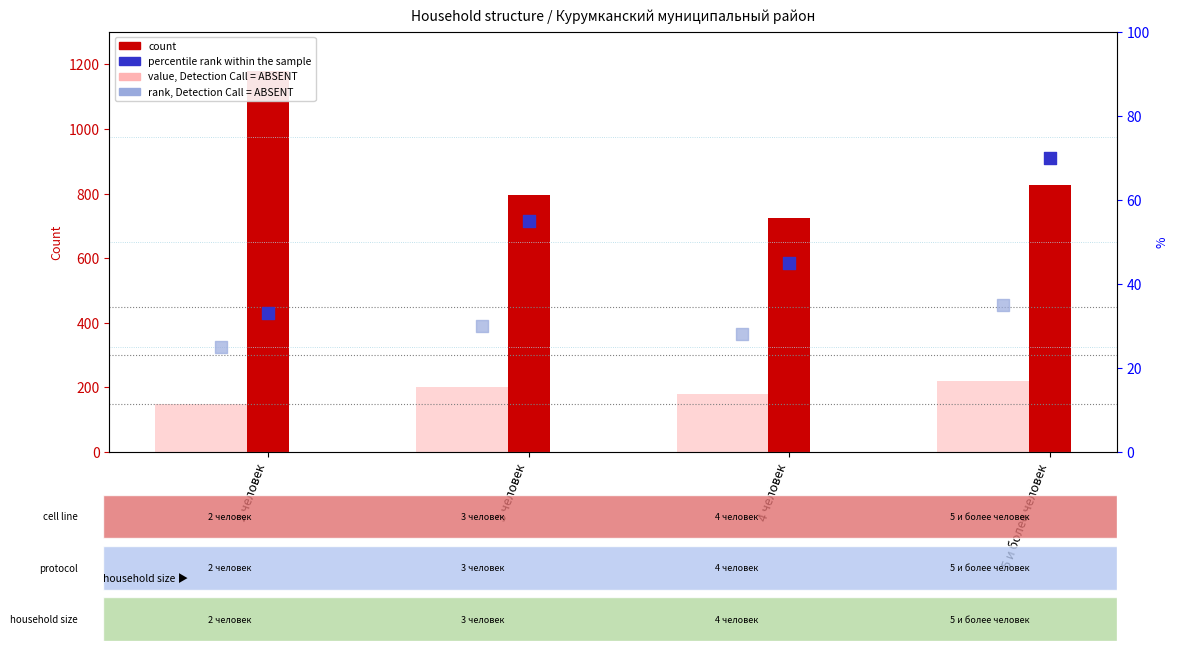

At which category is the sum across all series the highest?

2 человек